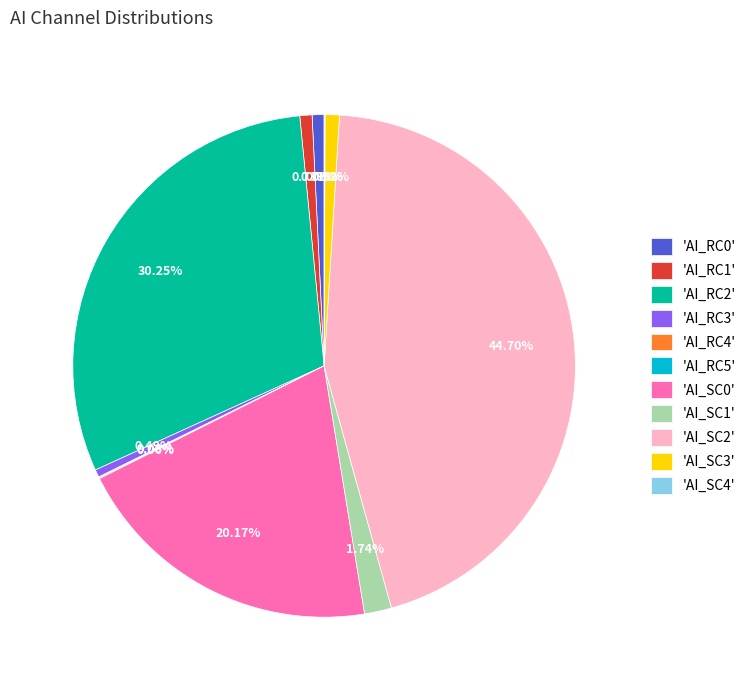

Which slice is the largest?

'AI_SC2'